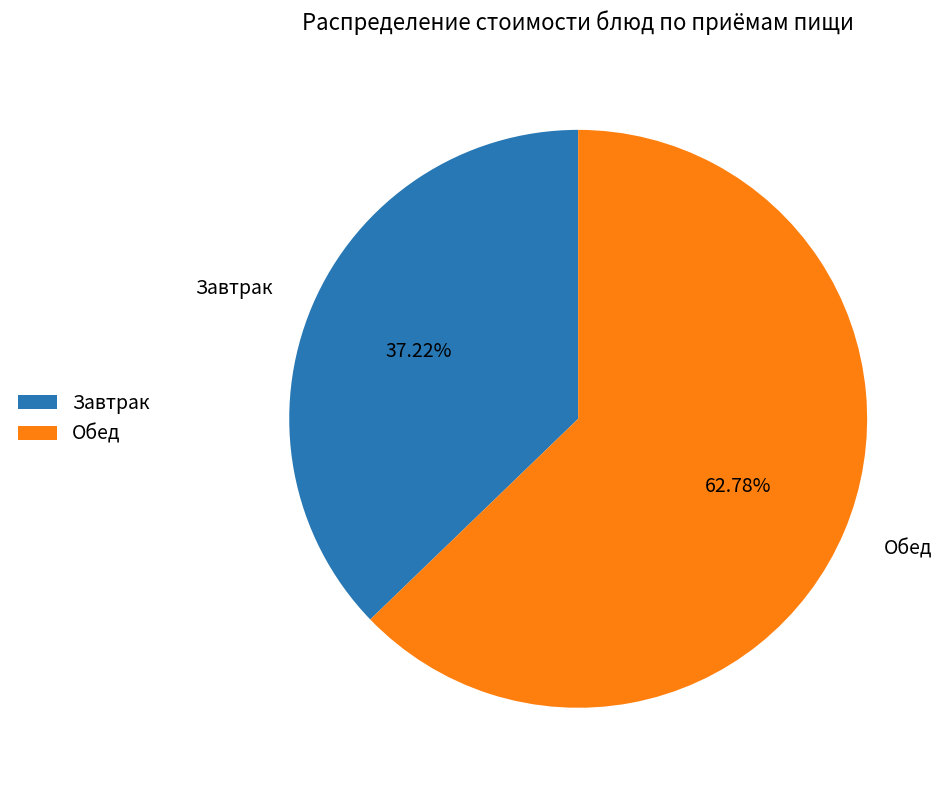

Which category has the smallest portion of the pie?

Завтрак